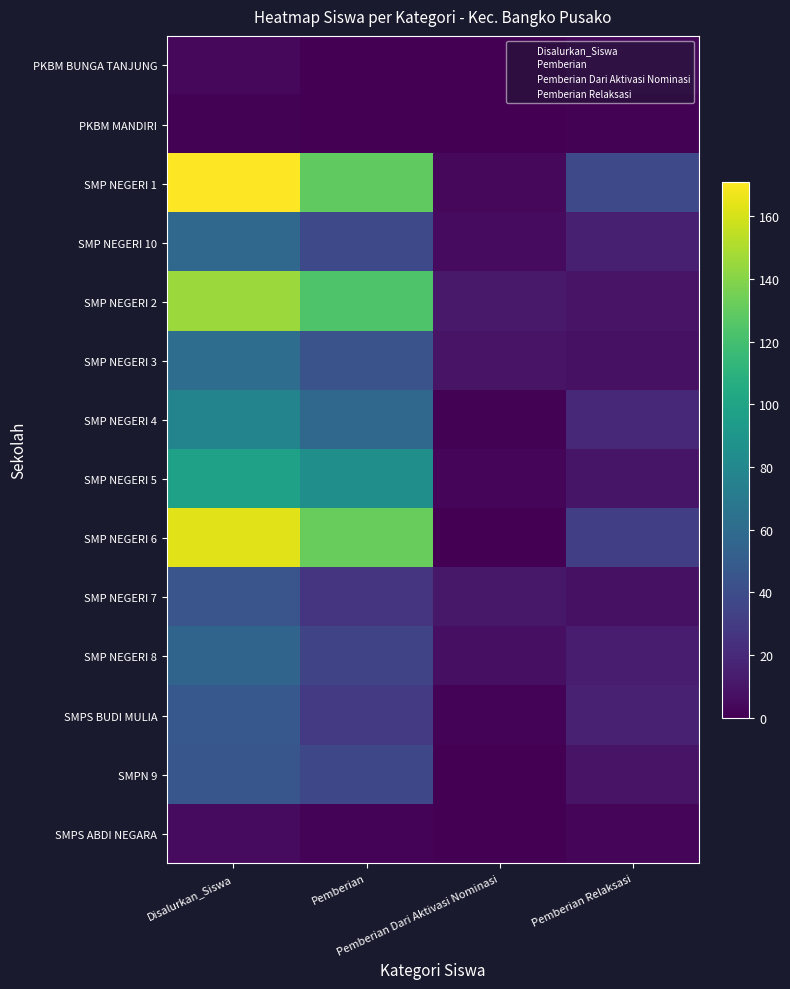

What is the maximum value shown in the chart?

171